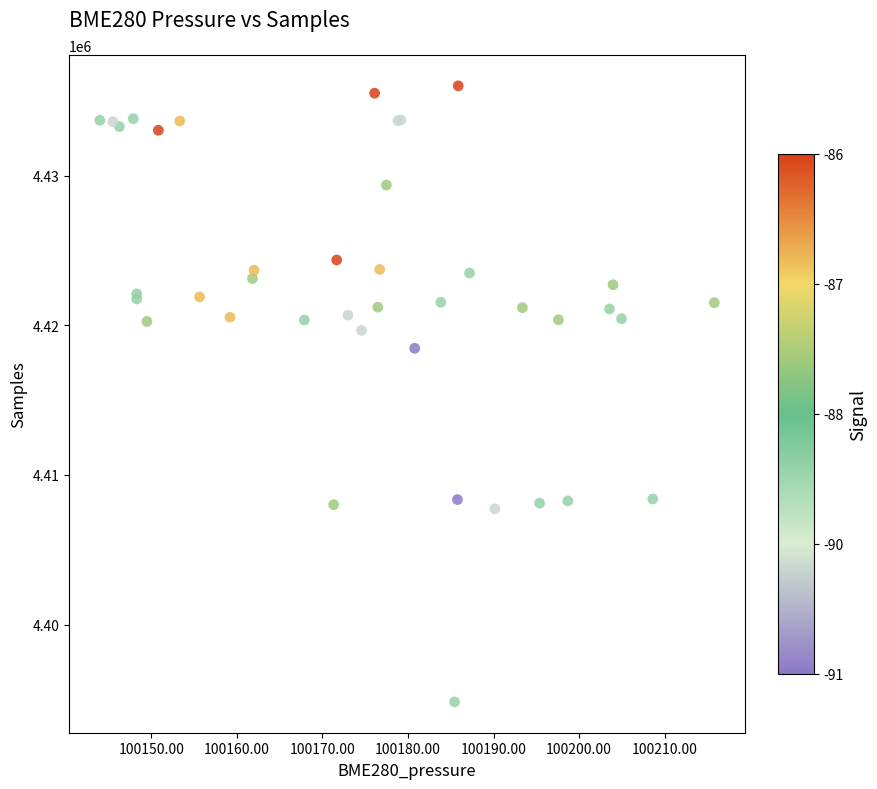

What Y value in the scatter plot is closest to 4415410?

4418458